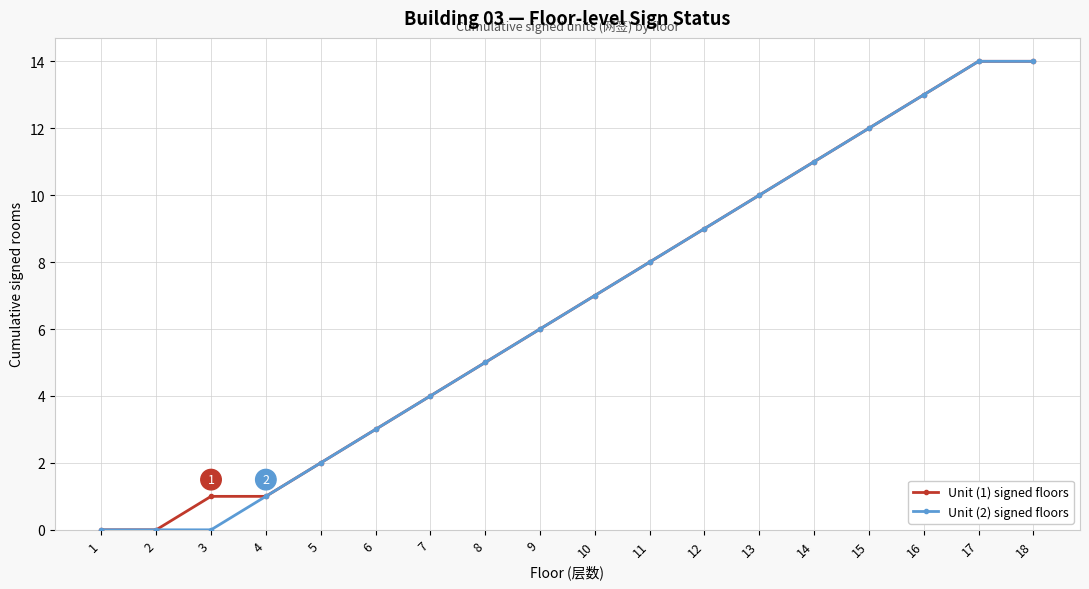

True or false: Unit (2) signed floors has more than 1 interior local peaks.

False